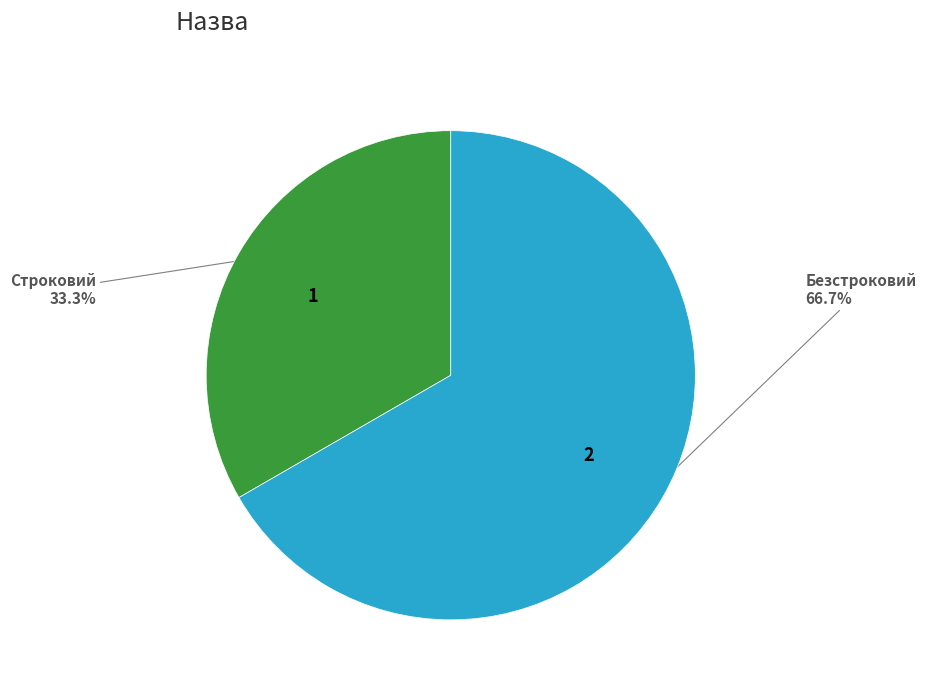

Is there a majority slice in this chart?

Yes